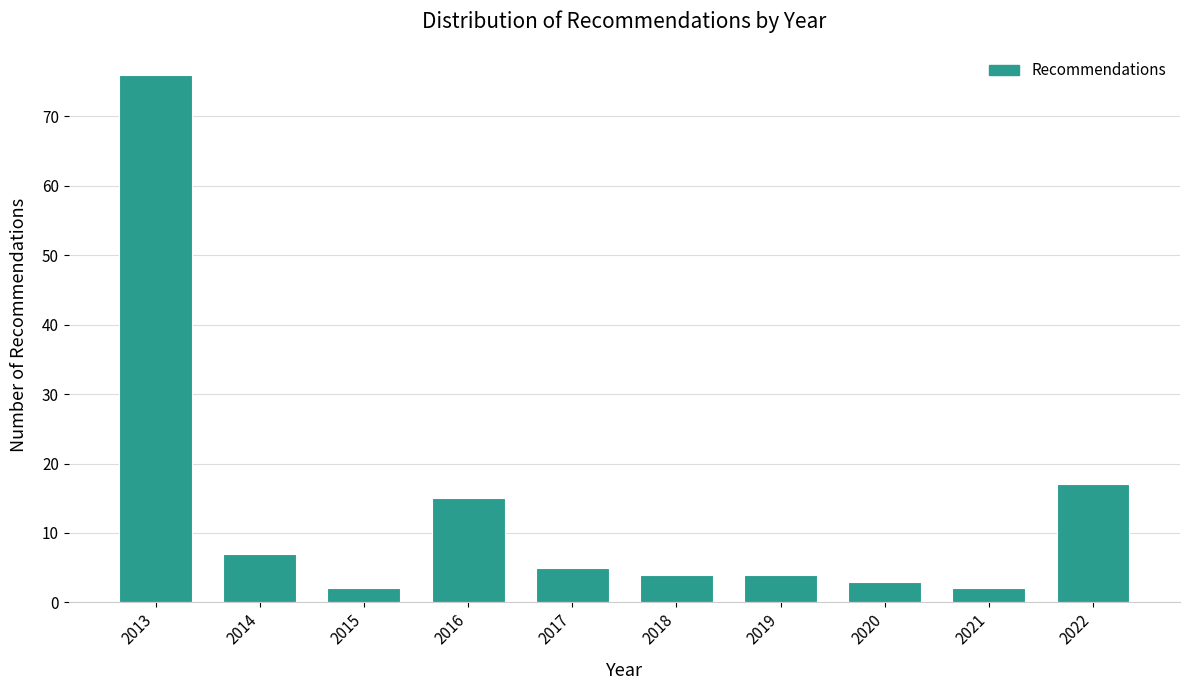

Reading left to right, what are all the values shown in this chart?

2013=76	2014=7	2015=2	2016=15	2017=5	2018=4	2019=4	2020=3	2021=2	2022=17